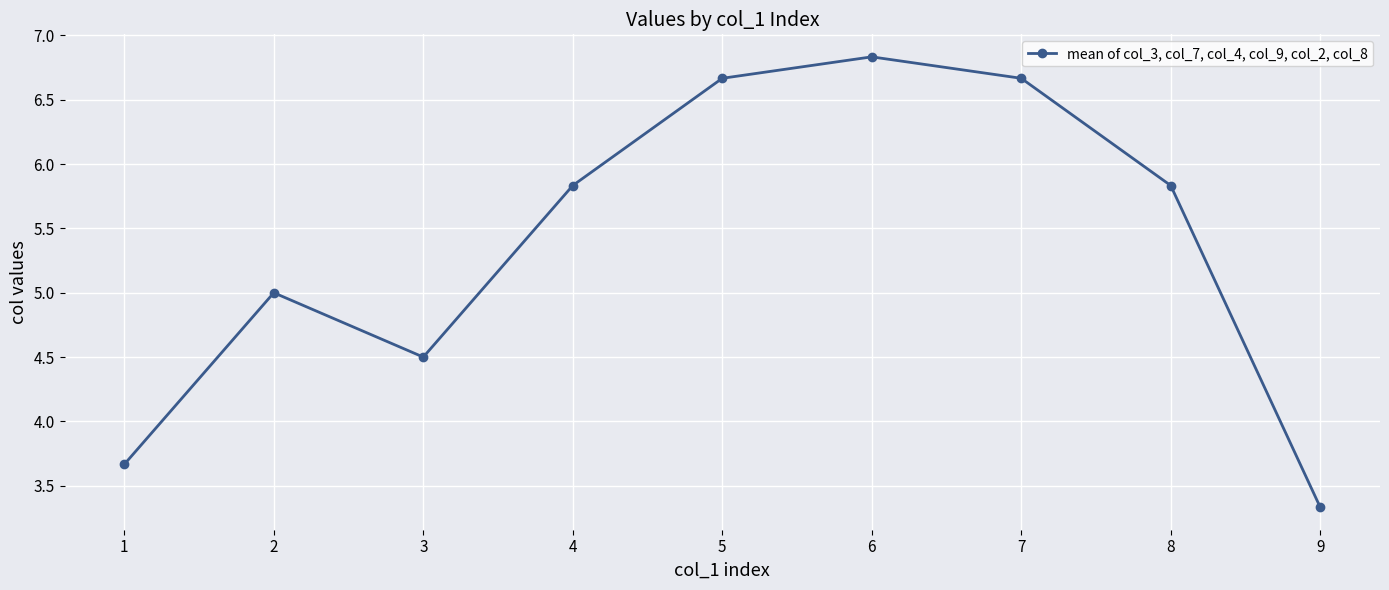

What is the difference between the maximum and minimum values?

3.5